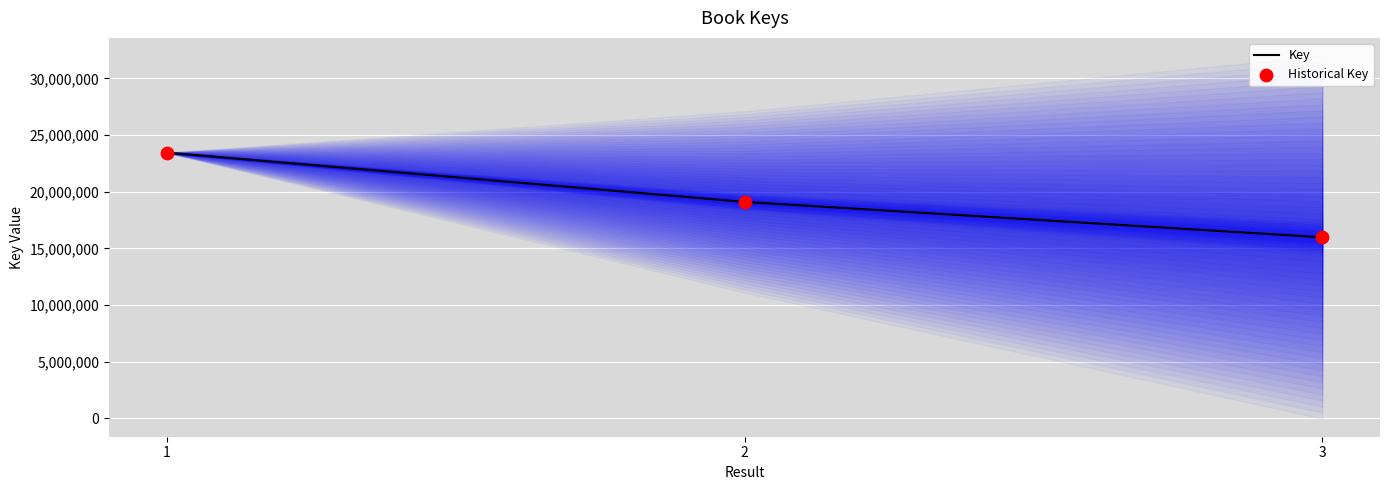

Which series has the largest Y range (max minus min)?

Key